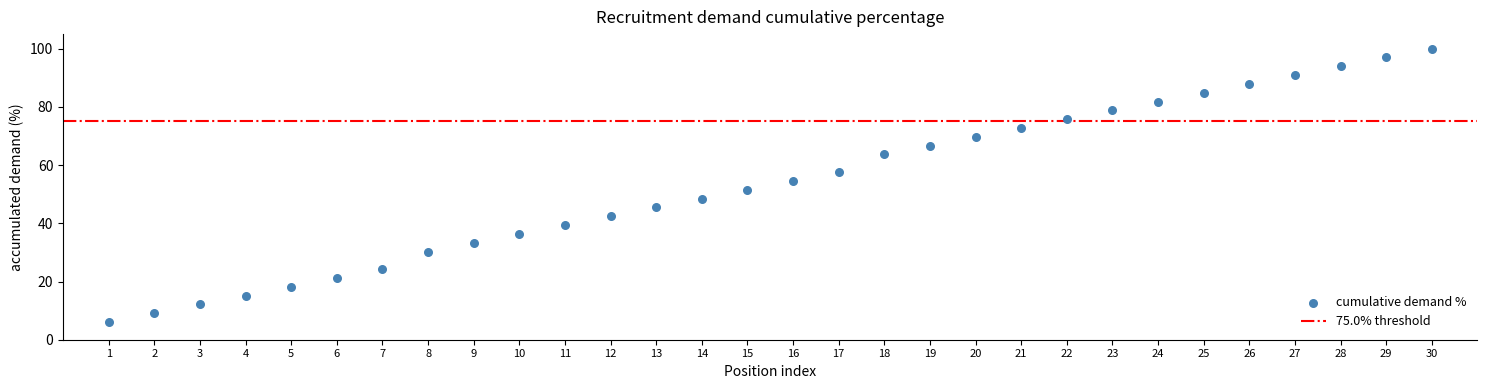

What is the range of Y values (max minus min)?

93.9